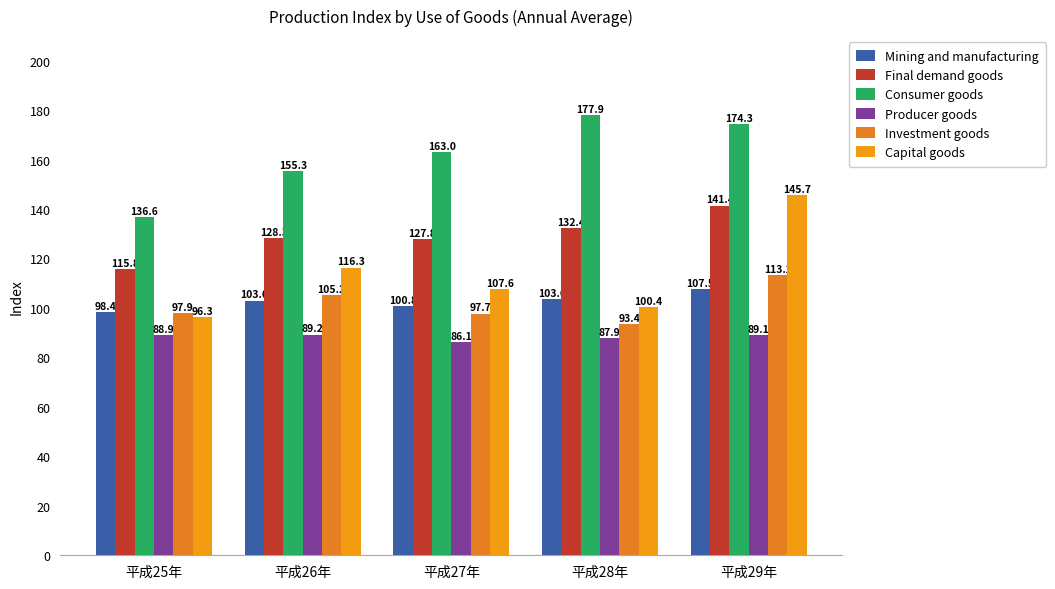

Where does the Capital goods series first go above 107?

平成26年